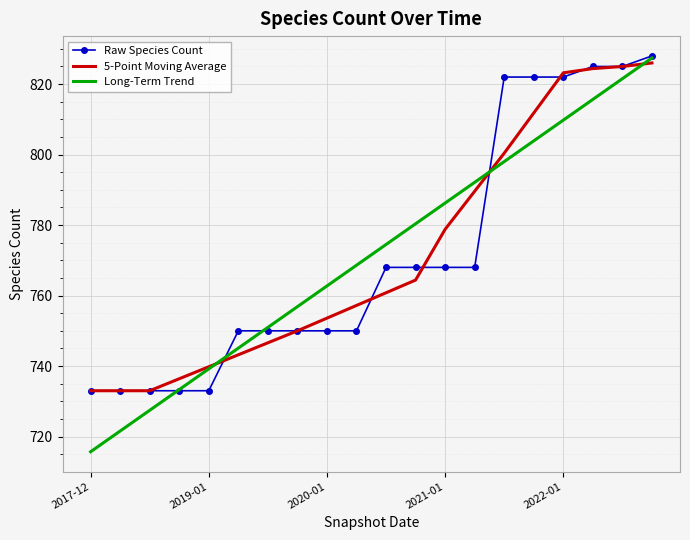

Reading right to left, extract all data points from this chart.

Raw Species Count: 828.0	825.0	825.0	822.0	822.0	822.0	768.0	768.0	768.0	768.0	750.0	750.0	750.0	750.0	750.0	733.0	733.0	733.0	733.0	733.0
5-Point Moving Average: 826.0	825.0	824.4	823.2	811.8	800.4	789.6	778.8	764.4	760.8	757.2	753.6	750.0	746.6	743.2	739.8	736.4	733.0	733.0	733.0
Long-Term Trend: 827.4	821.5	815.7	809.8	803.9	798.0	792.1	786.3	780.4	774.5	768.6	762.7	756.8	751.0	745.1	739.2	733.3	727.4	721.6	715.7